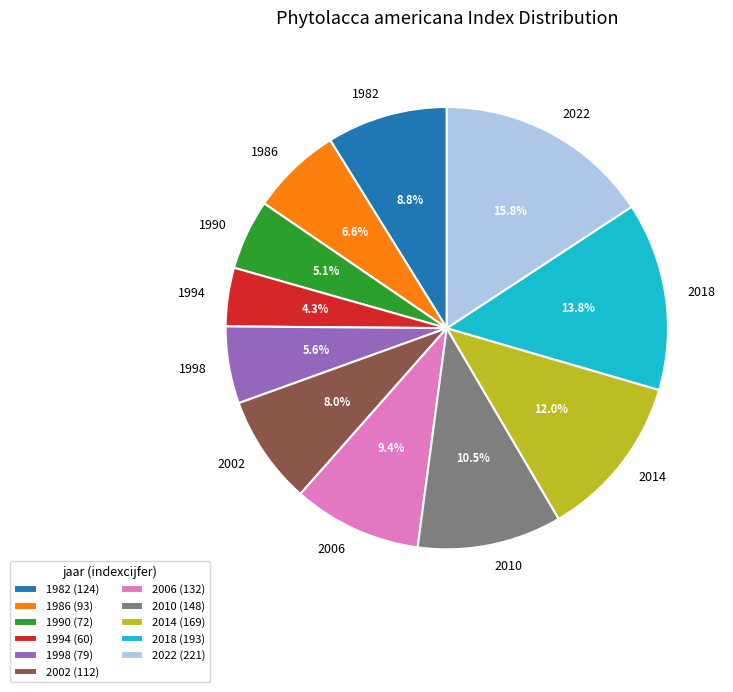

Which has a higher value, 2018 or 1990?

2018